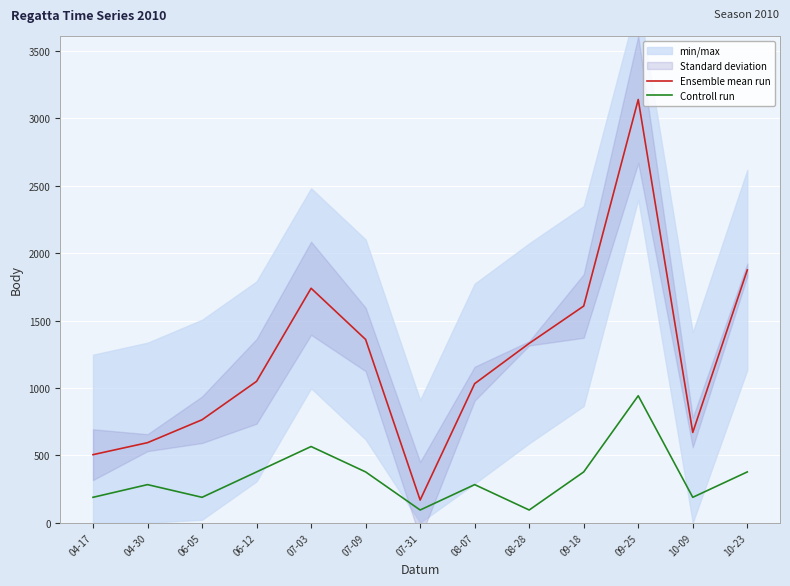

How many lines are shown in the chart?

2